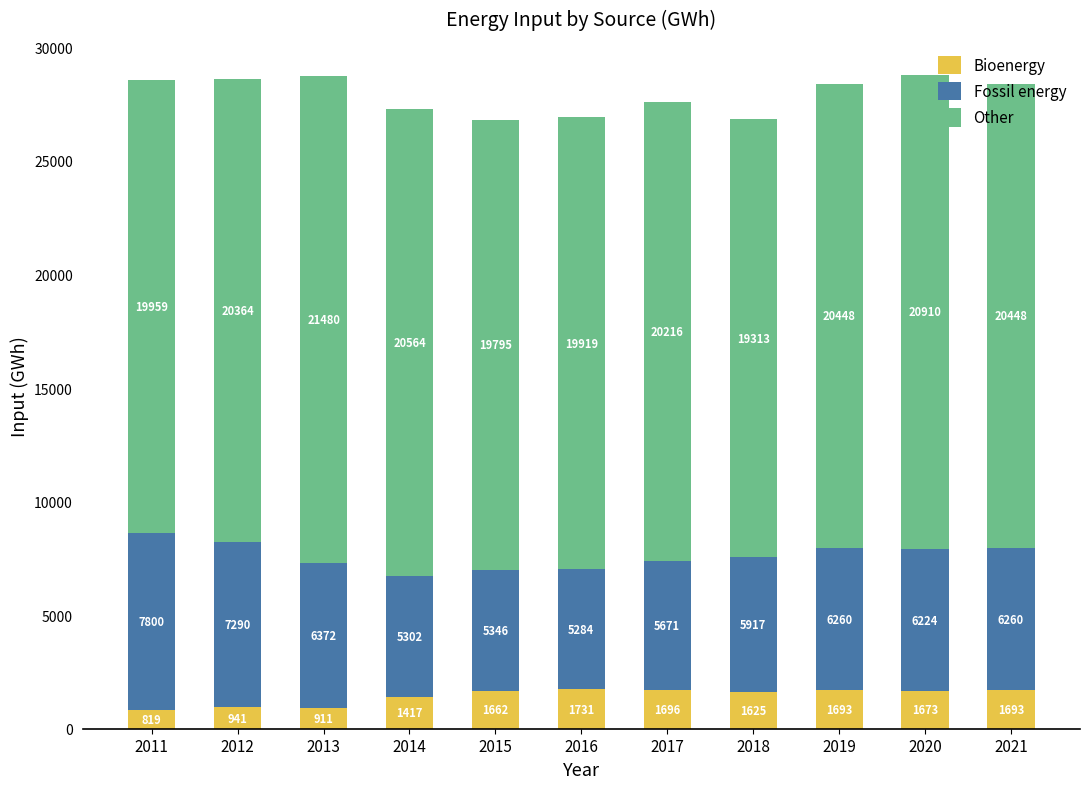

At which label does Bioenergy reach its peak?

2016